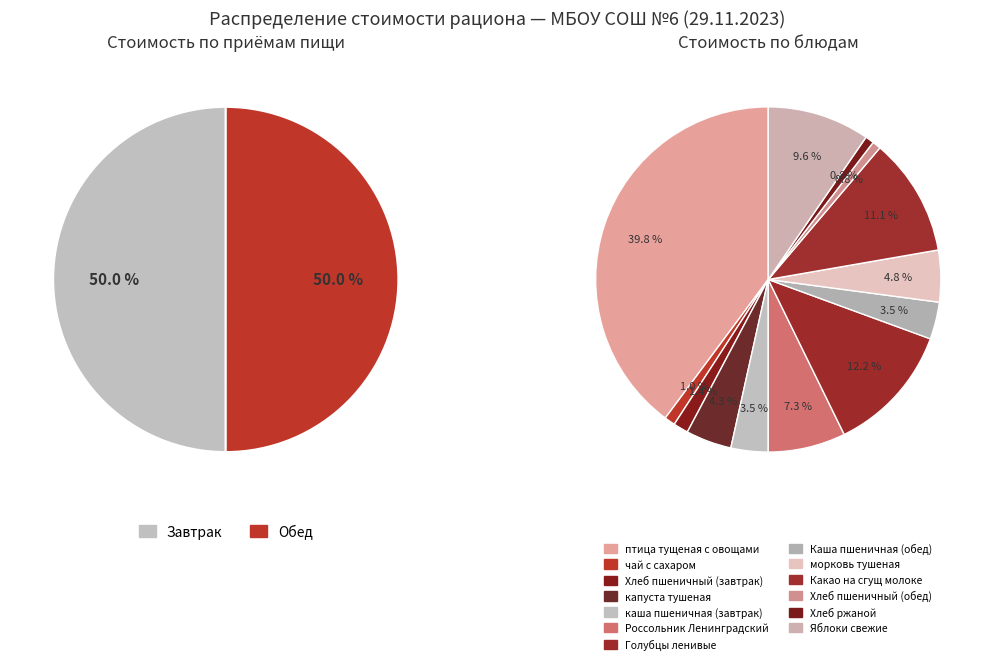

Is the sum of Каша пшеничная (обед) and каша пшеничная (завтрак) greater than half?

No